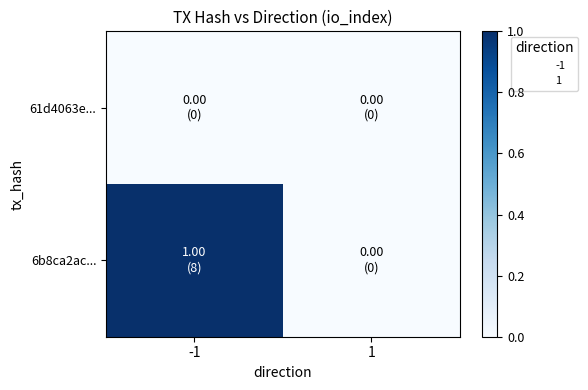

Which series has the widest spread of values?

6b8ca2ac...